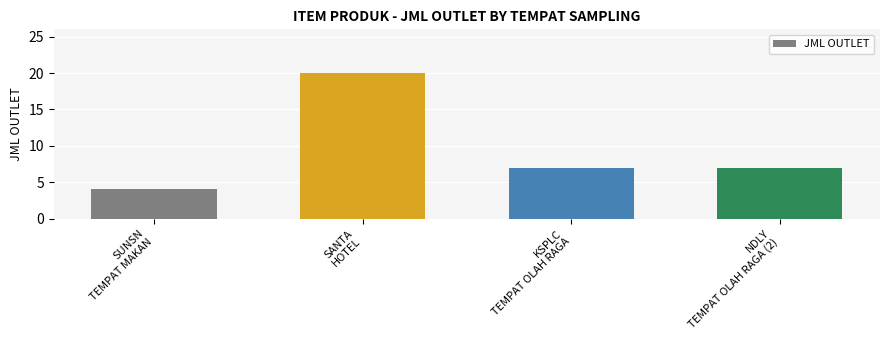

Reading left to right, extract all data points from this chart.

SUNSN
TEMPAT MAKAN=4	SANTA
HOTEL=20	KSPLC
TEMPAT OLAH RAGA=7	NDLY
TEMPAT OLAH RAGA (2)=7